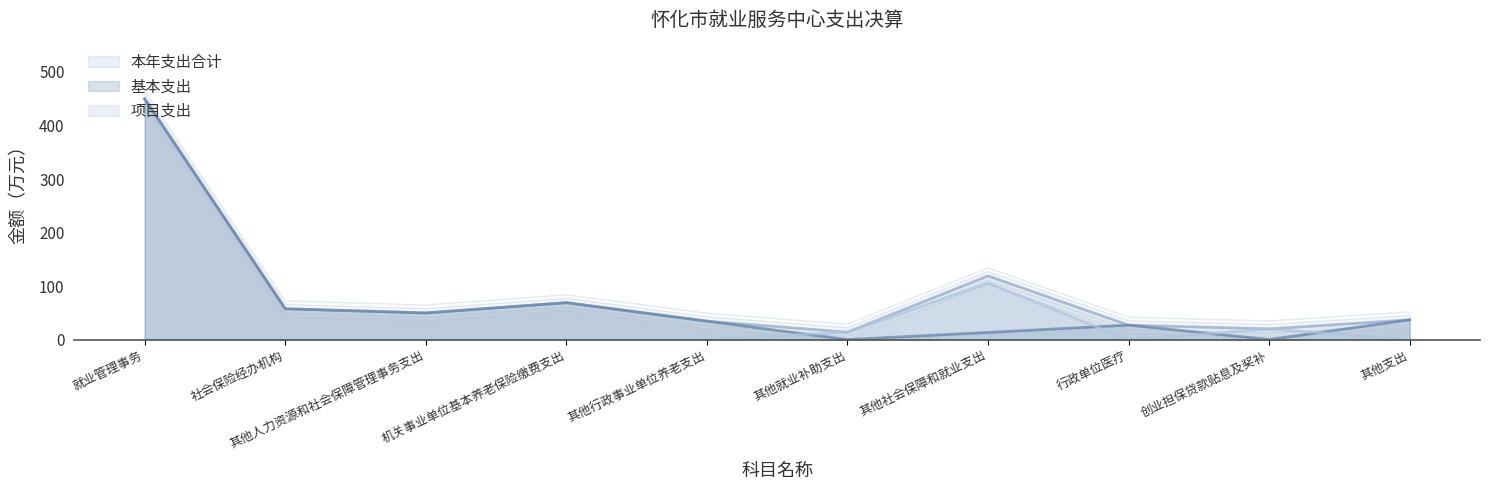

Rank the series by their average value, from lowest to highest.

项目支出, 基本支出, 本年支出合计